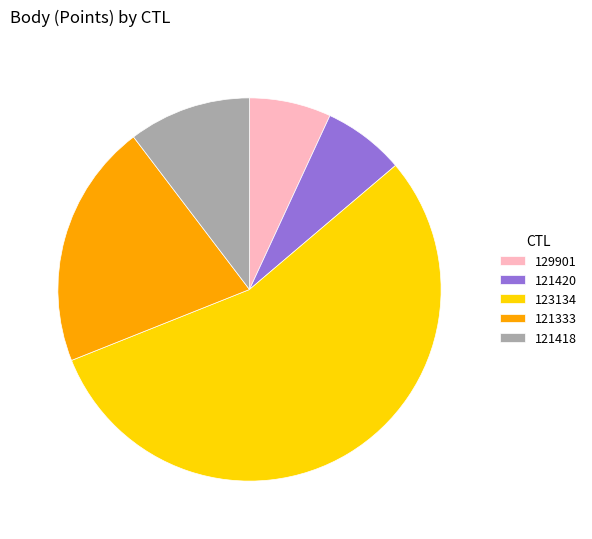

How many segments does this pie chart have?

5